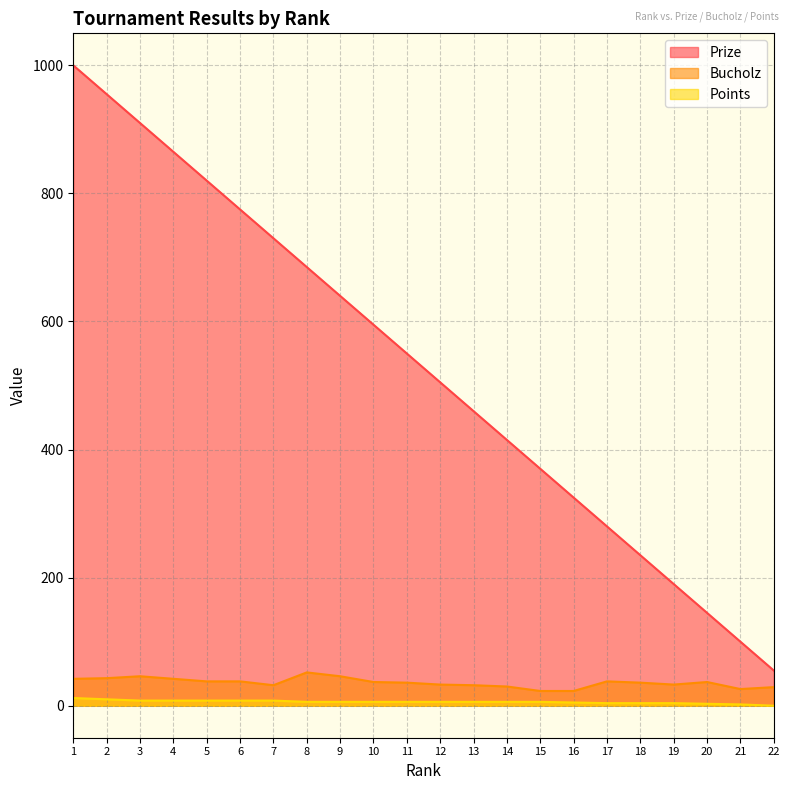

What is the difference between the second highest and second lowest values in the Prize series?

855